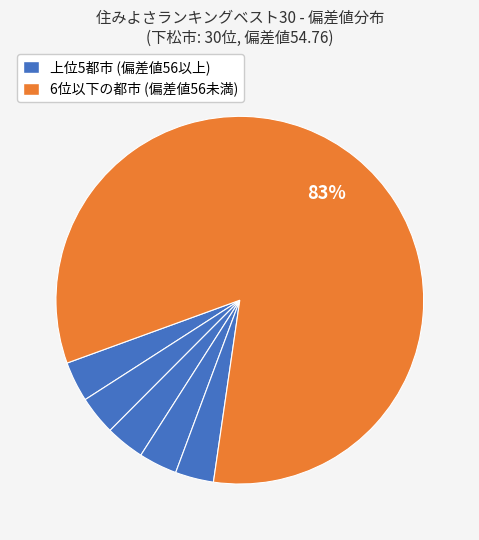

How many slices are in this pie chart?

6